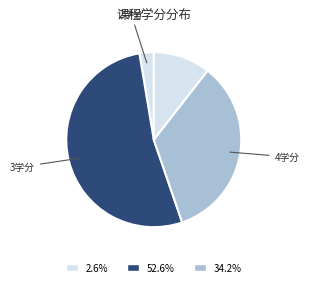

Count the number of slices in the pie.

4